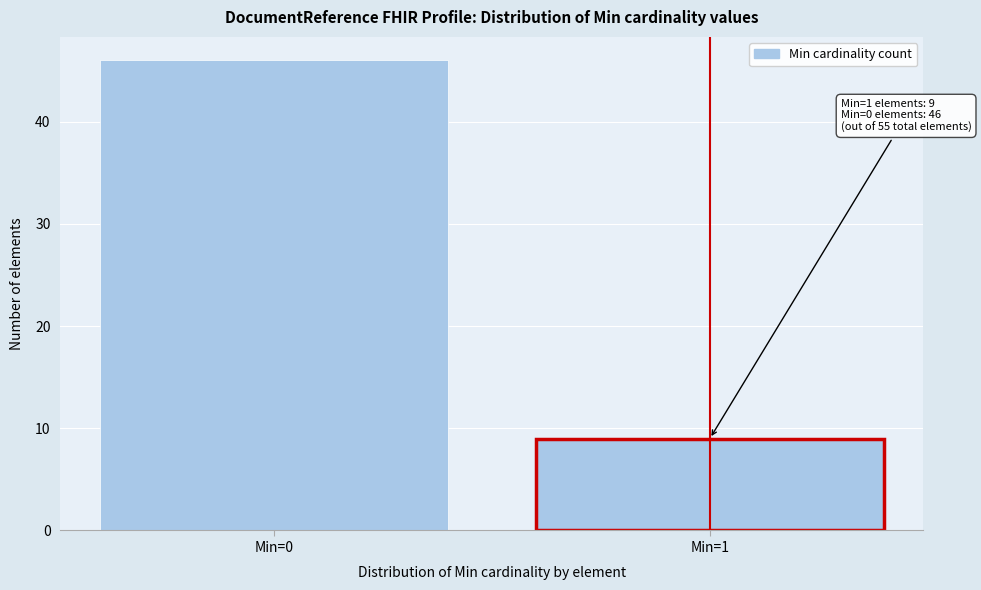

Reading left to right, transcribe all the data shown in this chart.

46	9